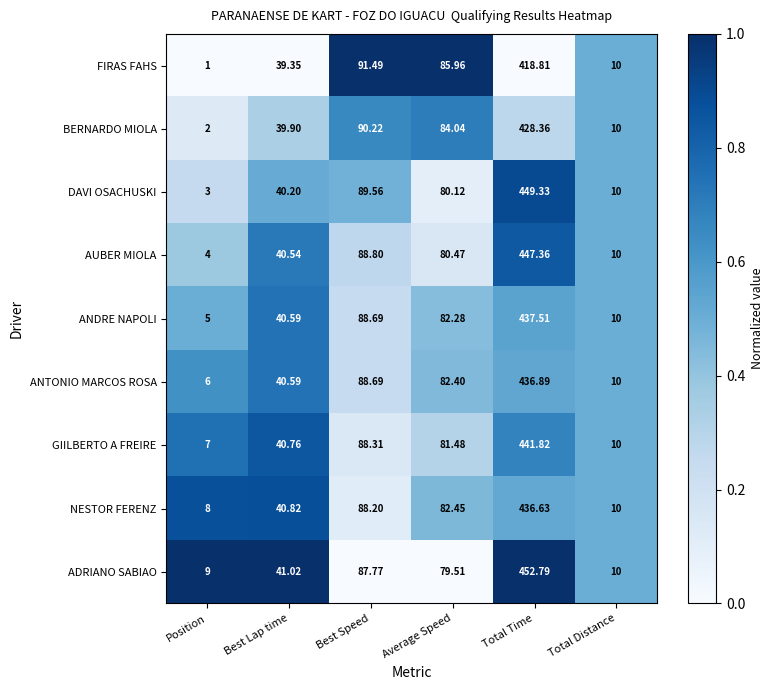

Which series changed the most between Average Speed and Total Time?

ADRIANO SABIAO